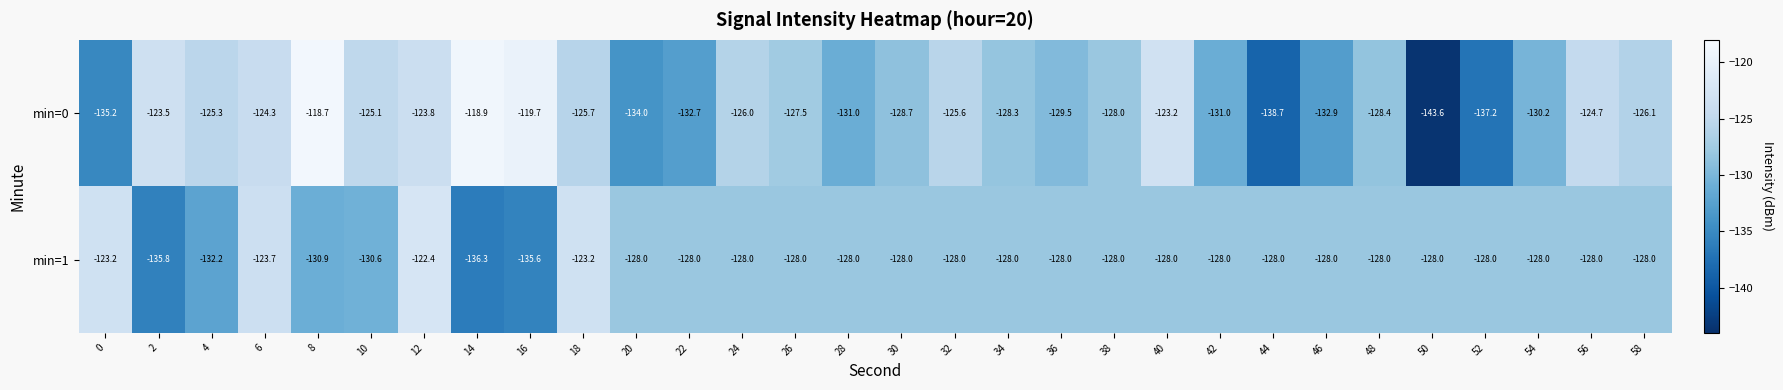

What is the lowest value of the min=1 series?

-136.3